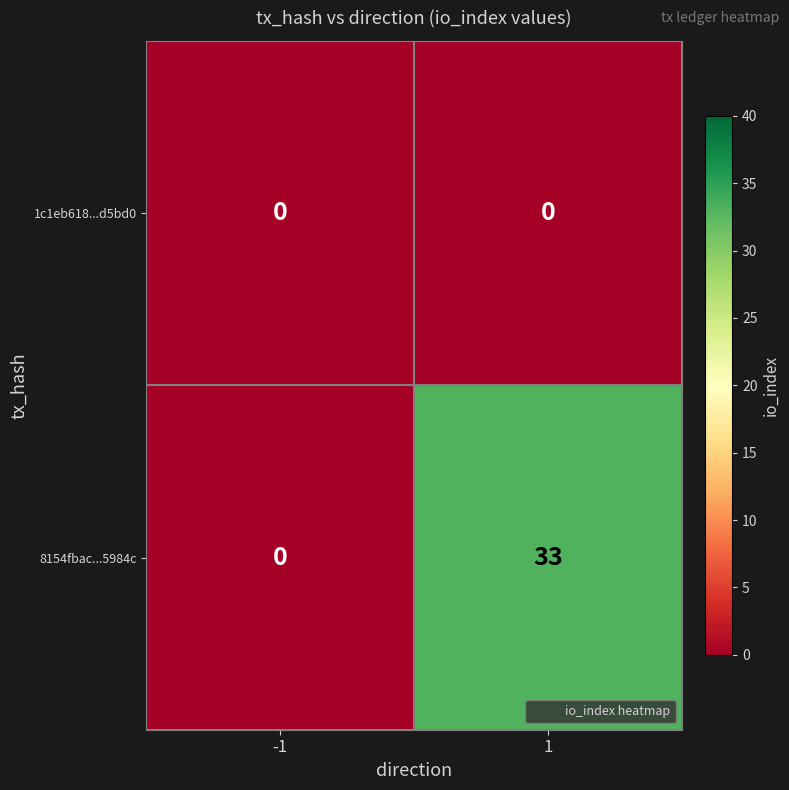

Rank the series by their maximum value, from lowest to highest.

1c1eb618...d5bd0, 8154fbac...5984c